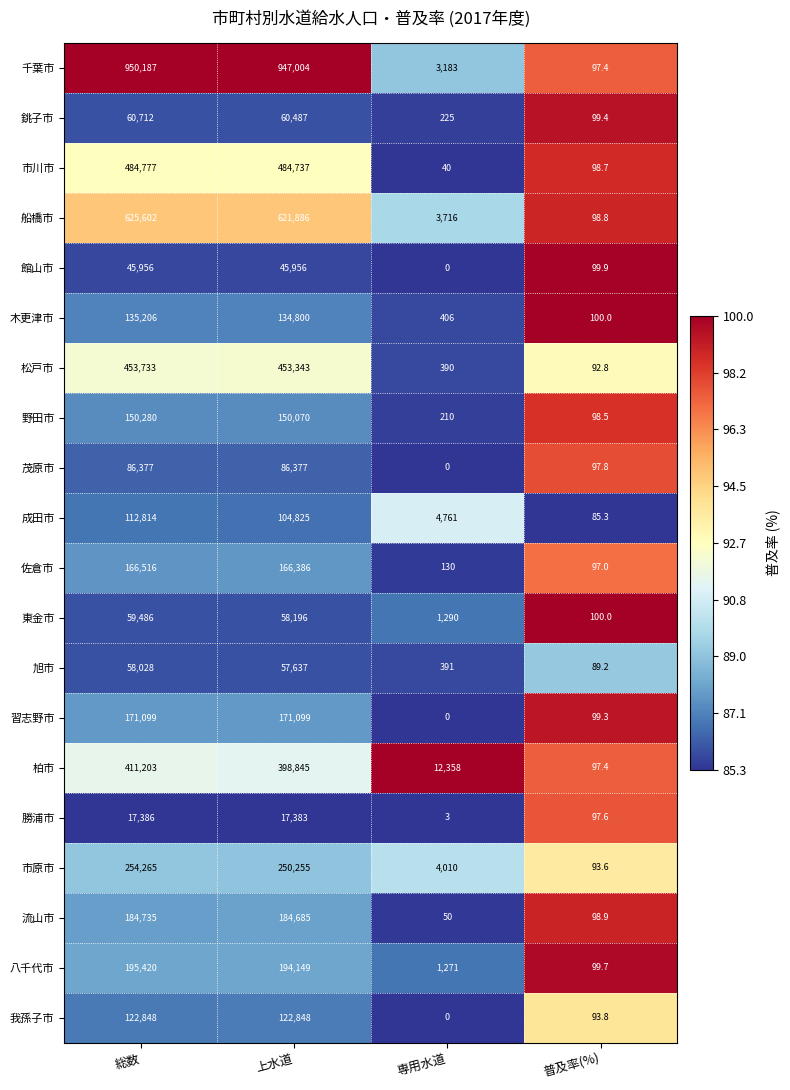

Which series changed the most between 総数 and 専用水道?

千葉市